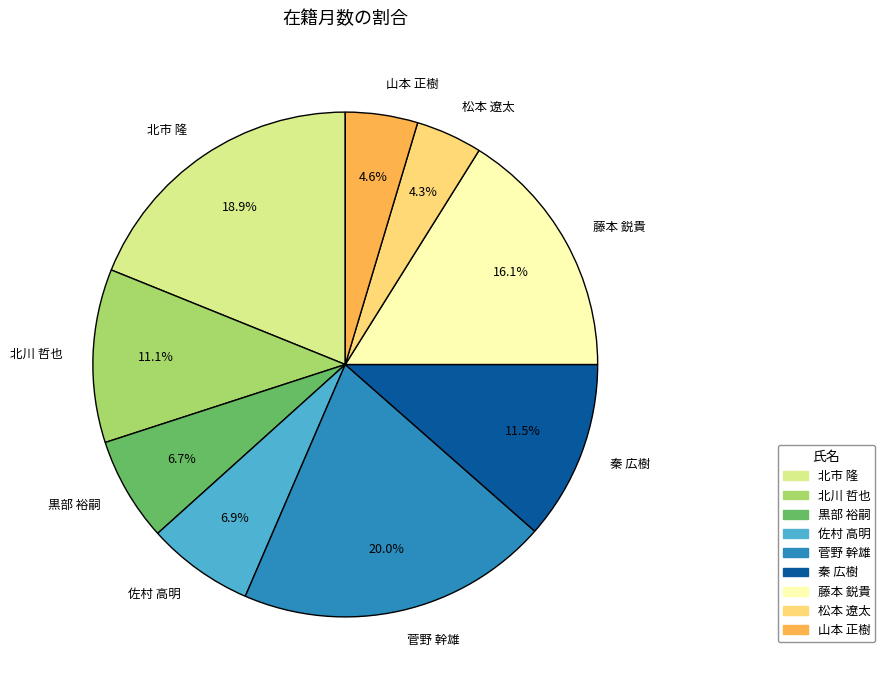

Does 北川 哲也 represent more than half of the total?

No